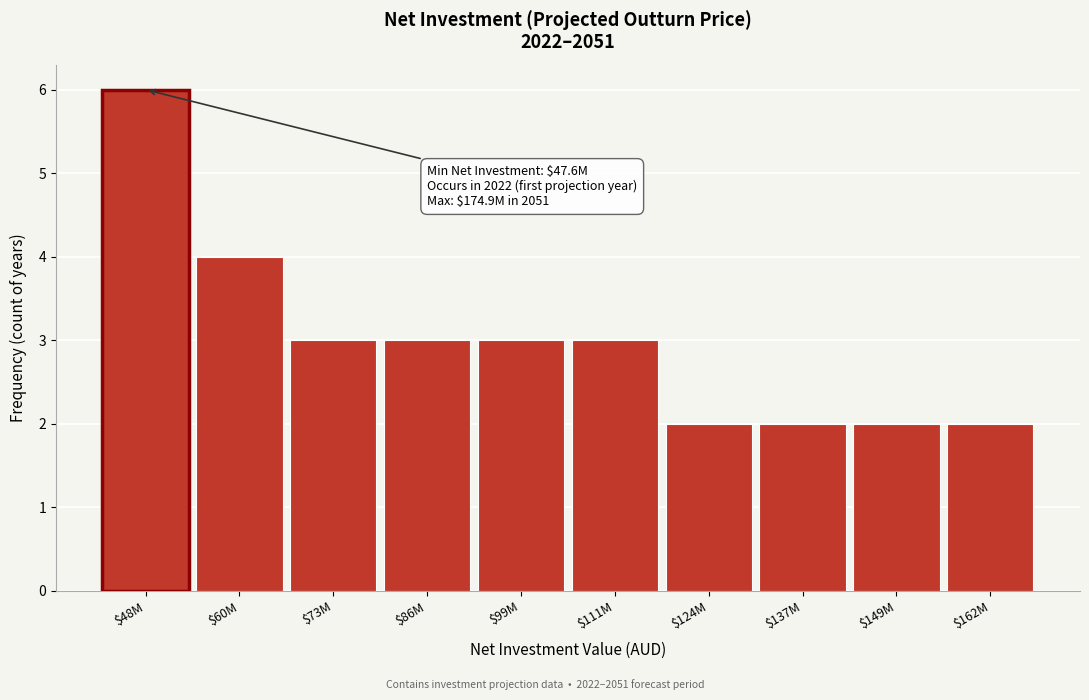

Reading left to right, what are all the values shown in this chart?

4	3	3	3	3	2	2	2	2